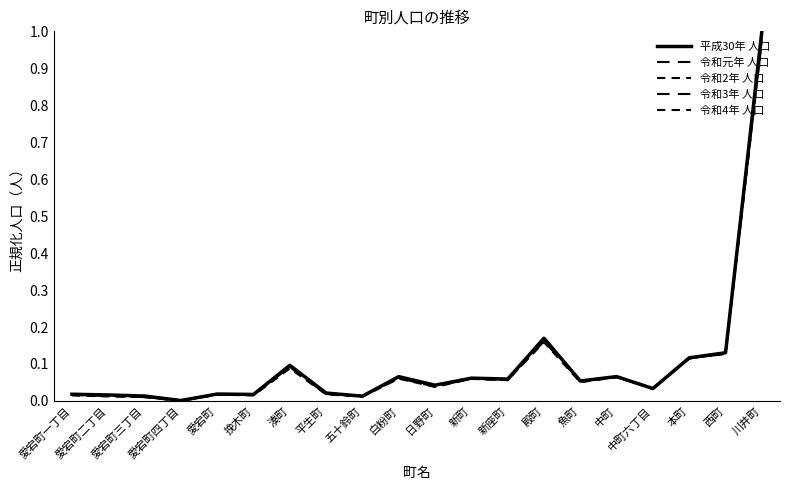

At which category does 令和元年 人口 reach its first local peak?

愛宕町